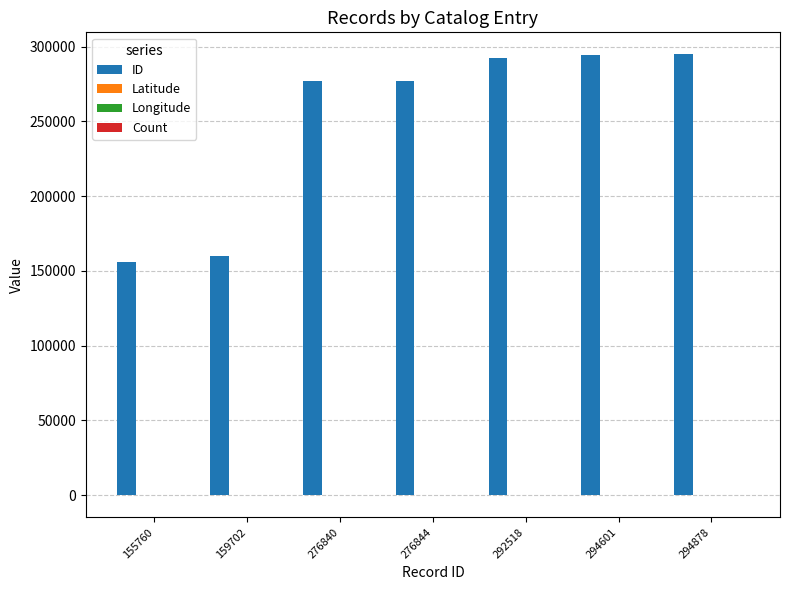

What is the greatest value displayed?

294878.0